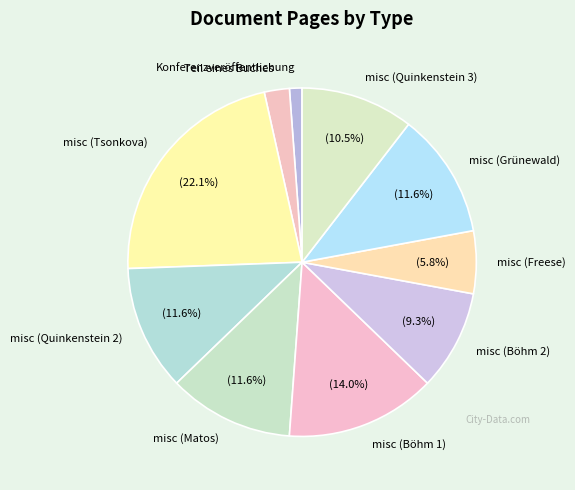

How many slices are in this pie chart?

10